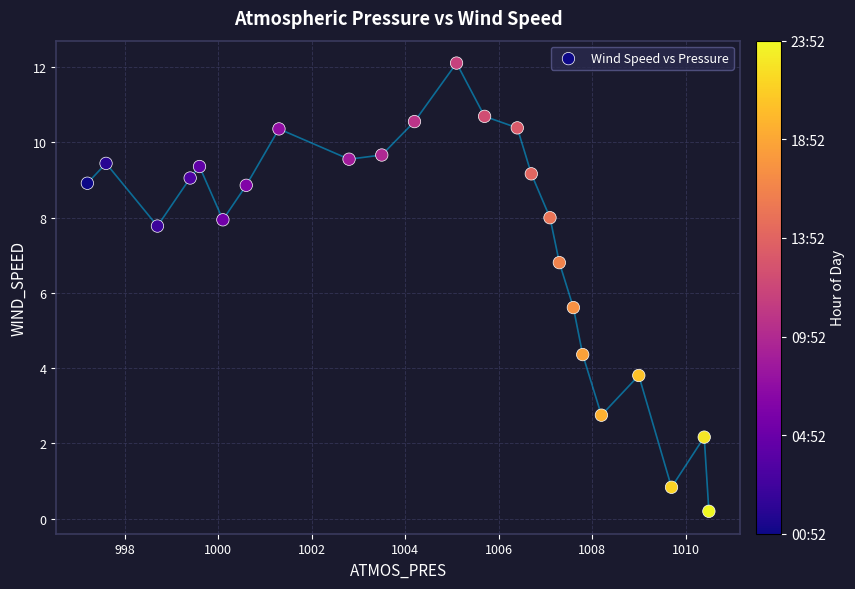

What is the range of Y values (max minus min)?

11.9